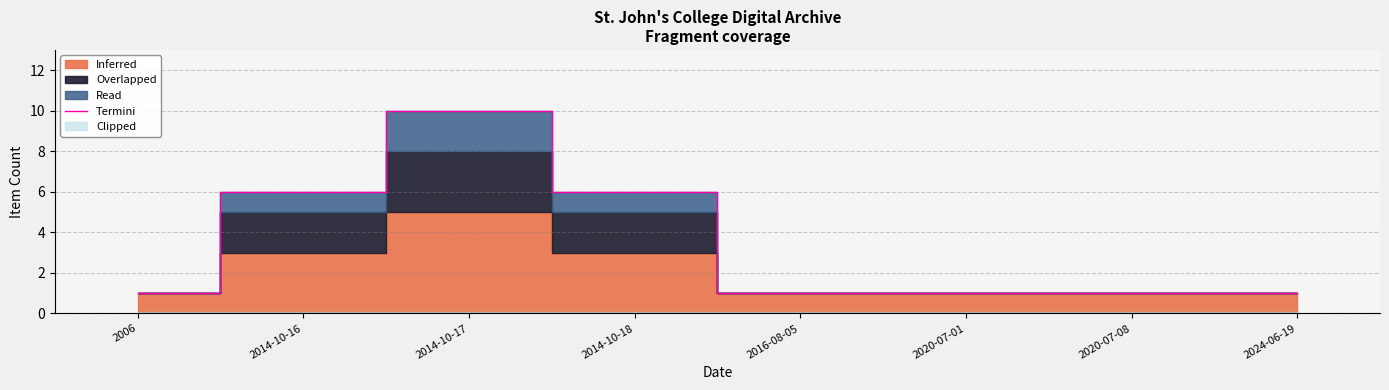

What is the greatest value displayed?

10